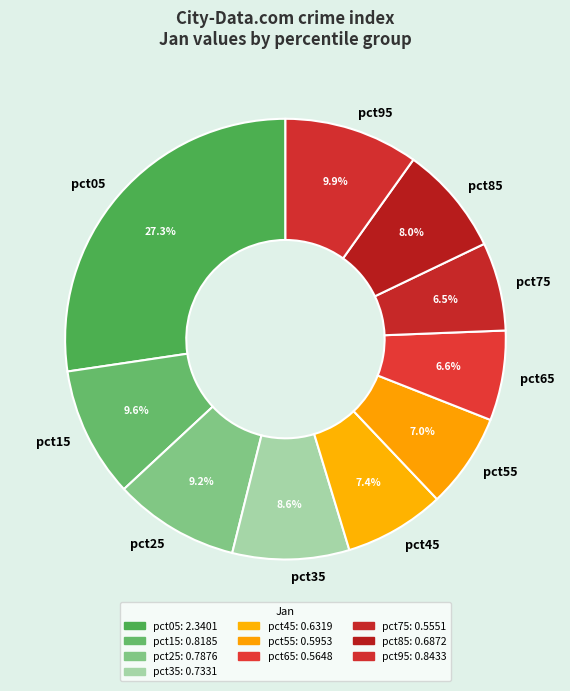

Which slice is the largest?

pct05